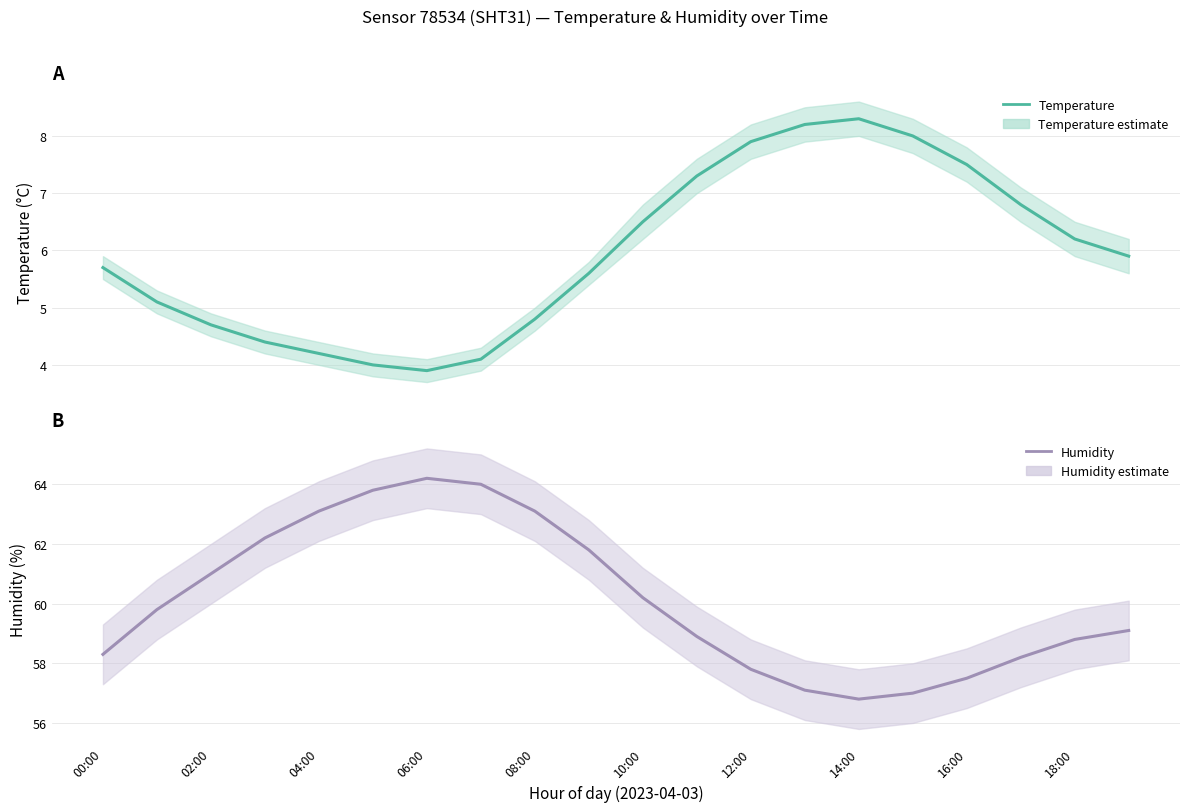

What is the difference between the maximum and minimum values in the humidity series?

7.4